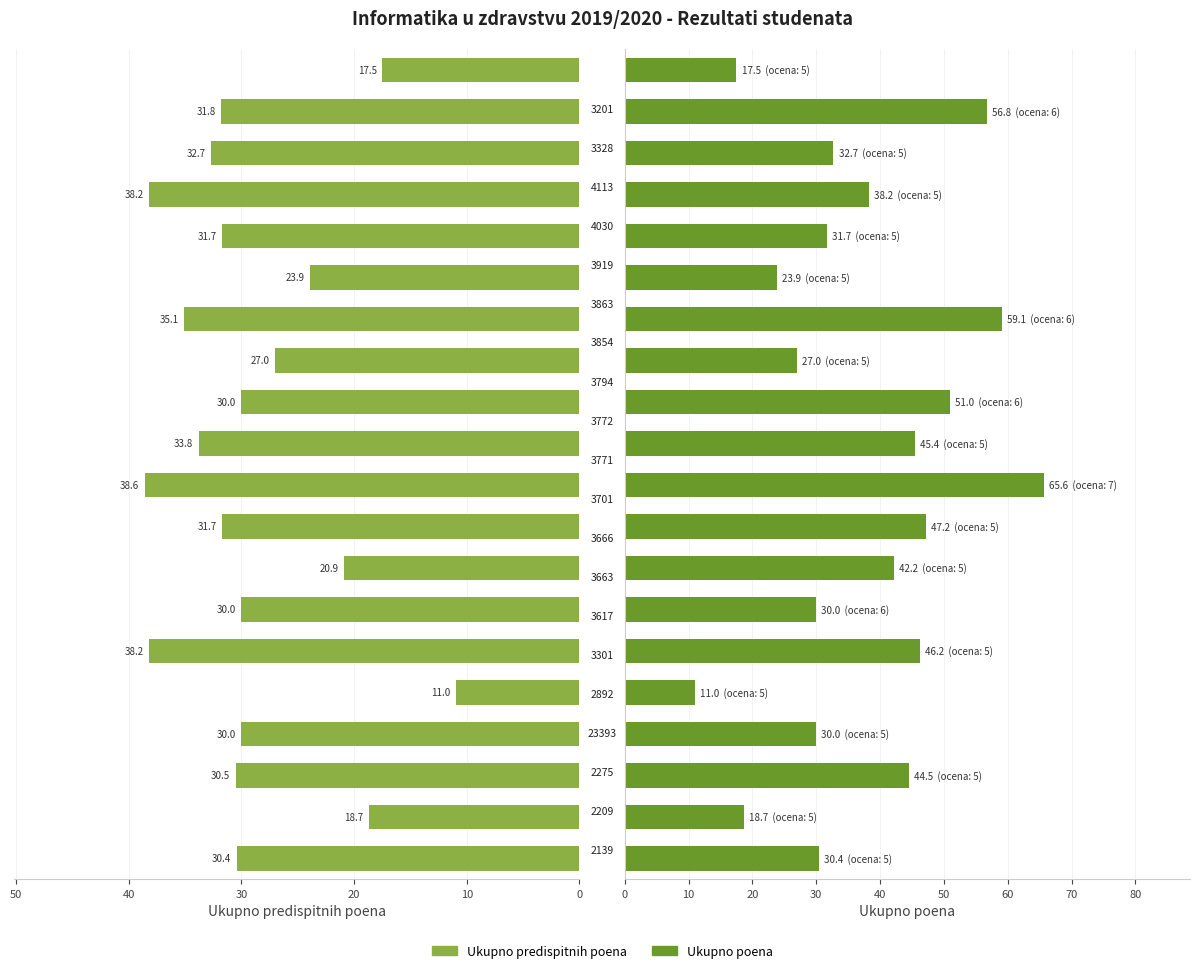

The value of Ukupno predispitnih poena at 18 is 31.8. True or false?

True